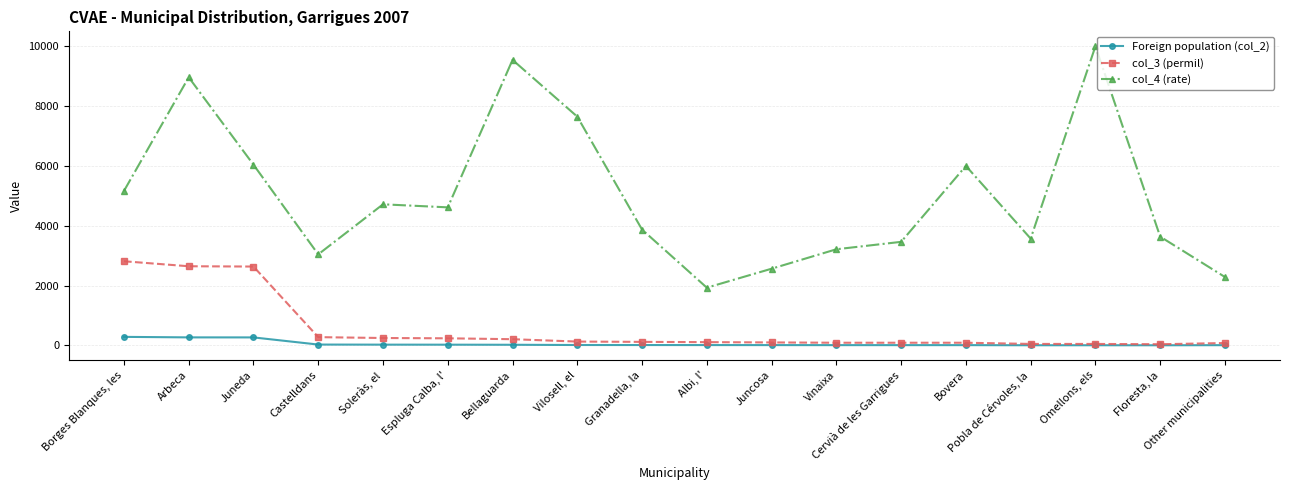

Rank the categories by col_4 (rate) value from highest to lowest.

Omellons, els, Bellaguarda, Arbeca, Vilosell, el, Juneda, Bovera, Borges Blanques, les, Soleràs, el, Espluga Calba, l', Granadella, la, Floresta, la, Pobla de Cérvoles, la, Cervià de les Garrigues, Vinaixa, Castelldans, Juncosa, Other municipalities, Albi, l'